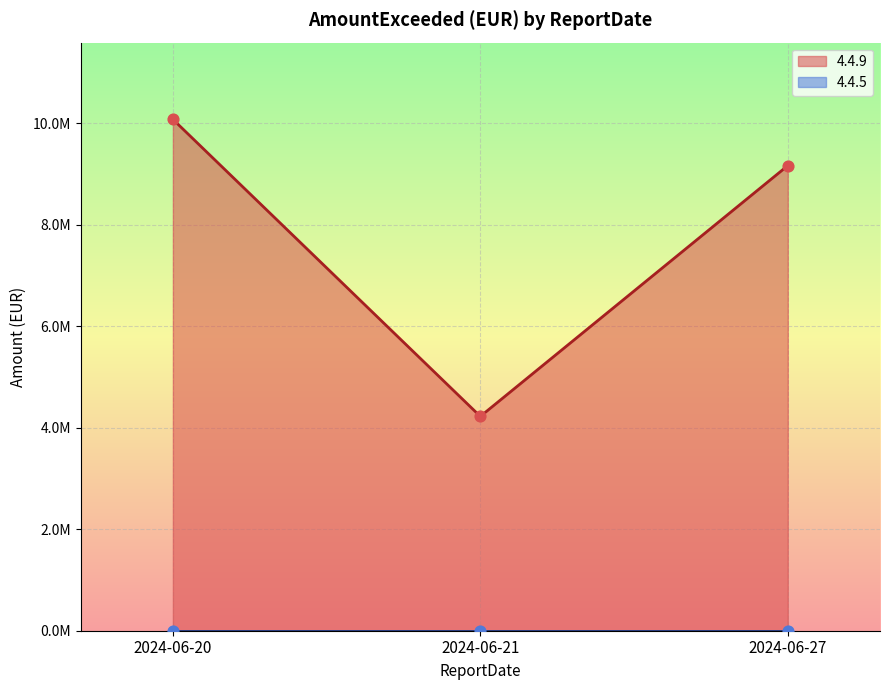

Between 2024-06-27 and 2024-06-21, which is larger?

2024-06-27